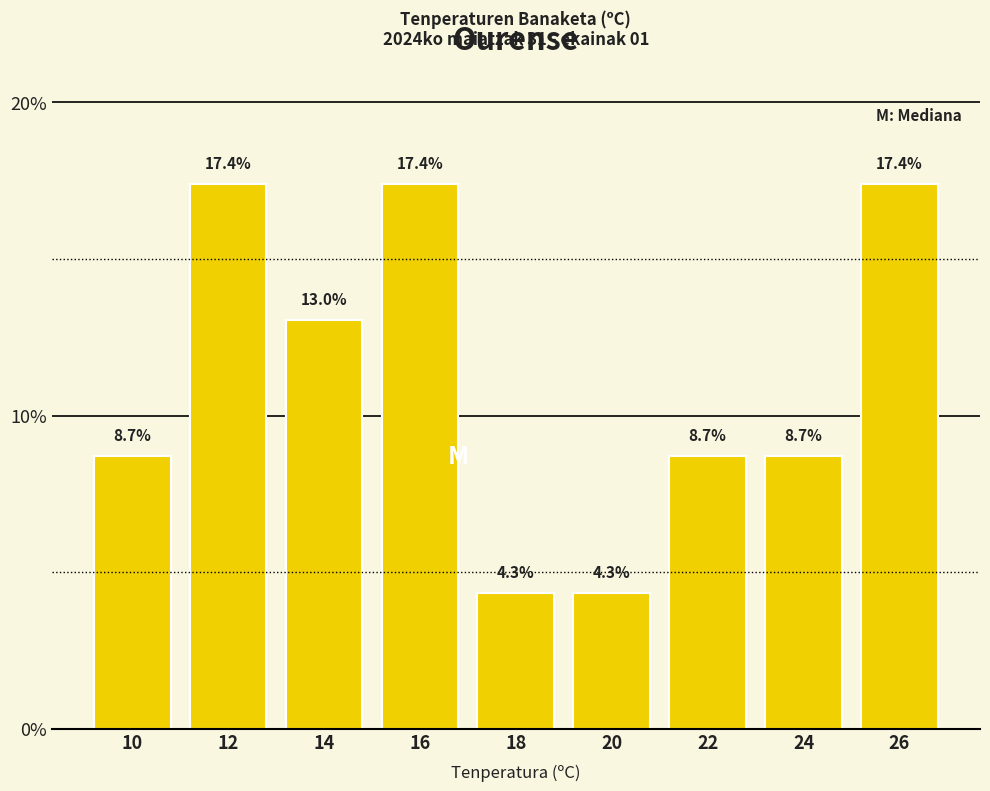

Reading left to right, what are all the values shown in this chart?

10=8.7	12=17.4	14=13.0	16=17.4	18=4.3	20=4.3	22=8.7	24=8.7	26=17.4